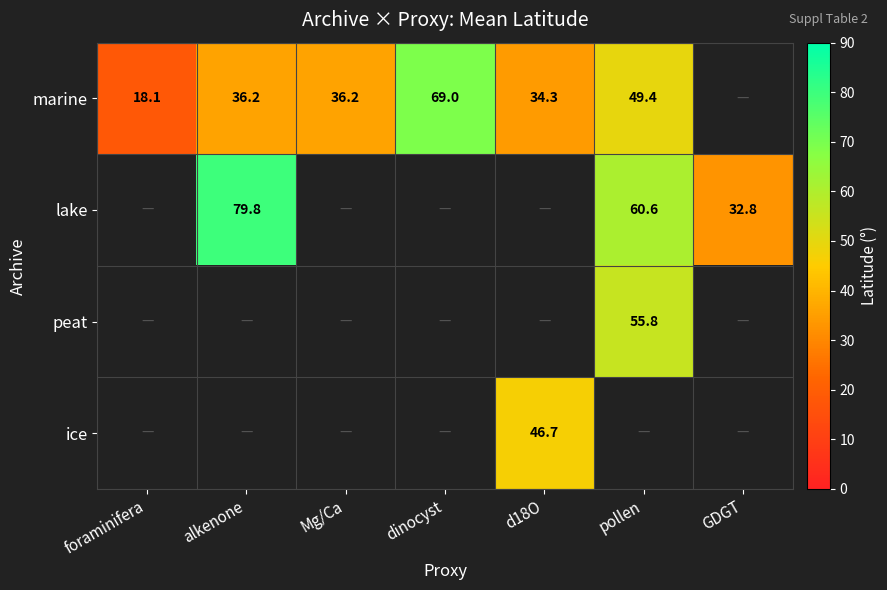

Count the number of data series in this chart.

4